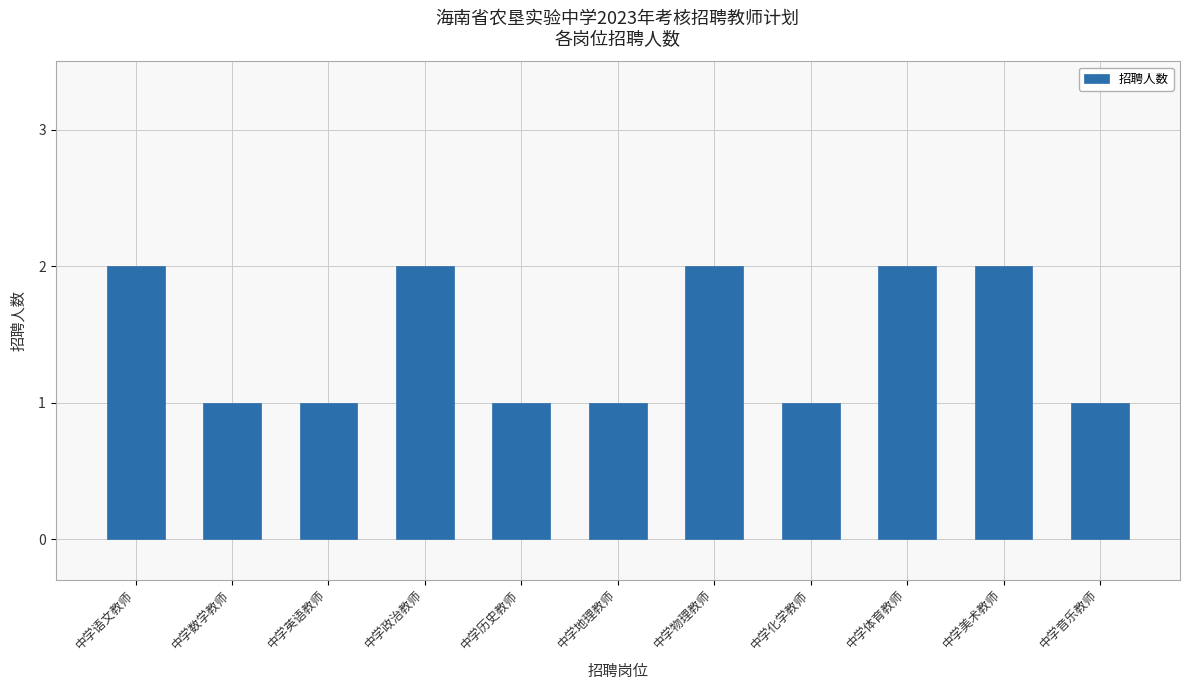

Reading left to right, list all the values displayed in this chart.

2	1	1	2	1	1	2	1	2	2	1